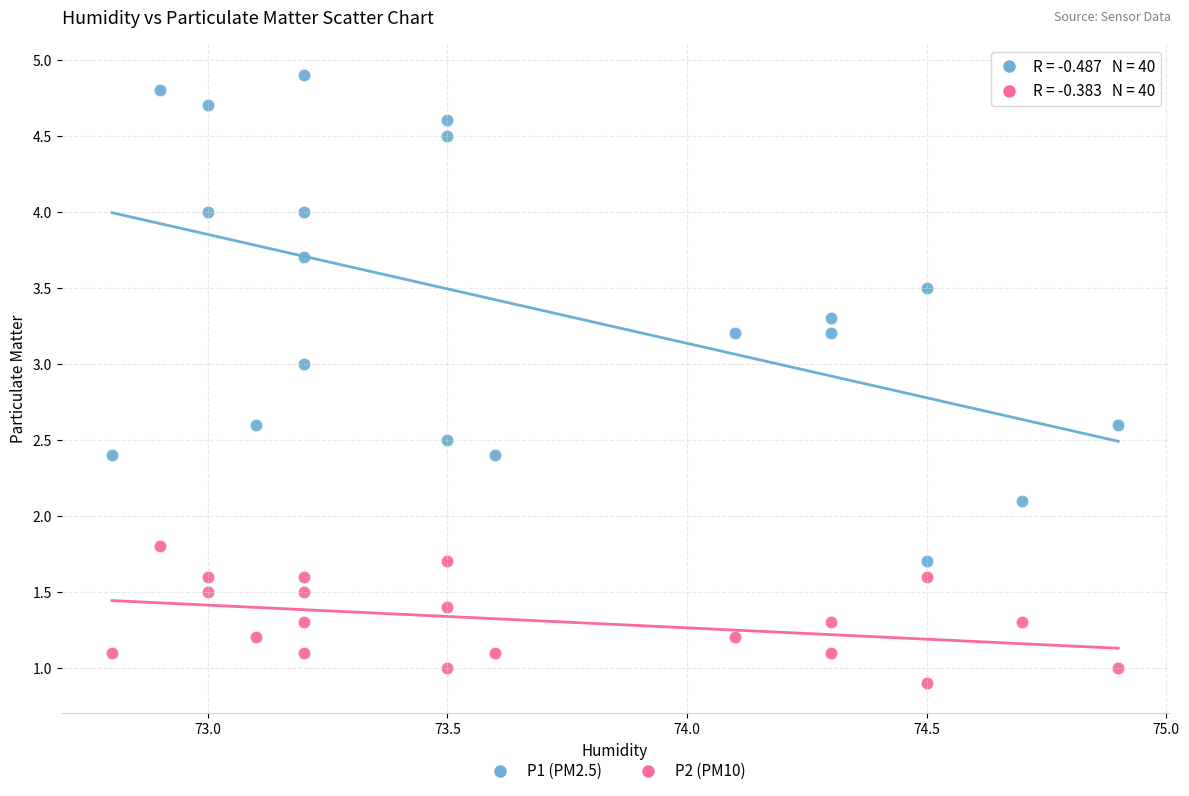

Which series reaches the minimum Y coordinate?

P2 (PM10)